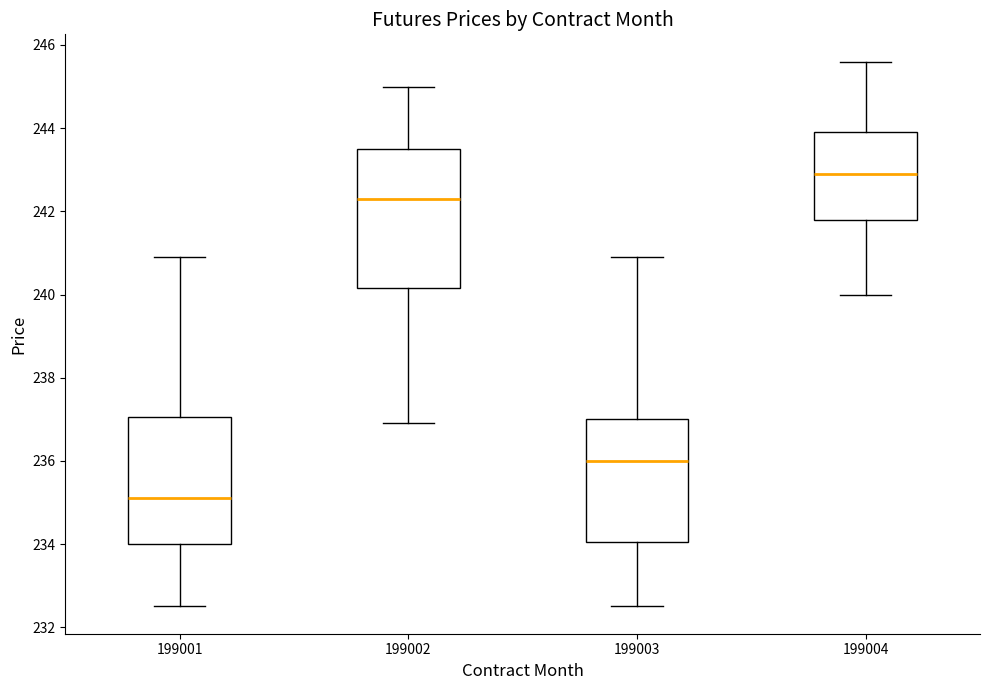

Which box's median line is the highest?

199004